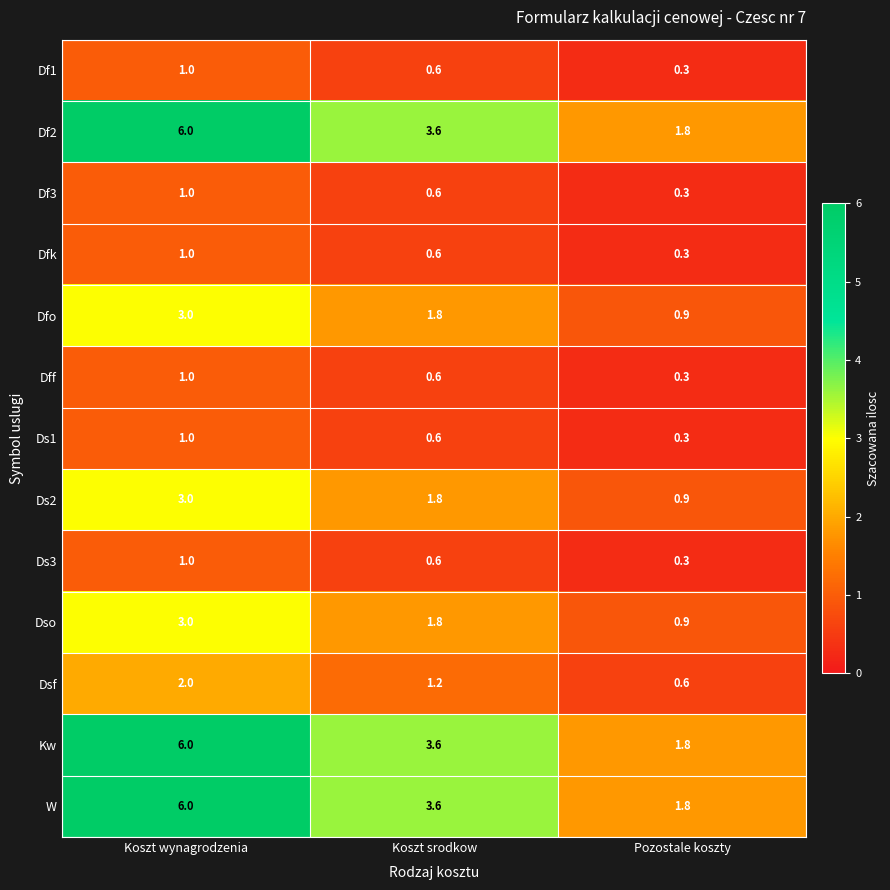

What is the total value across all series at Pozostale koszty?

10.5